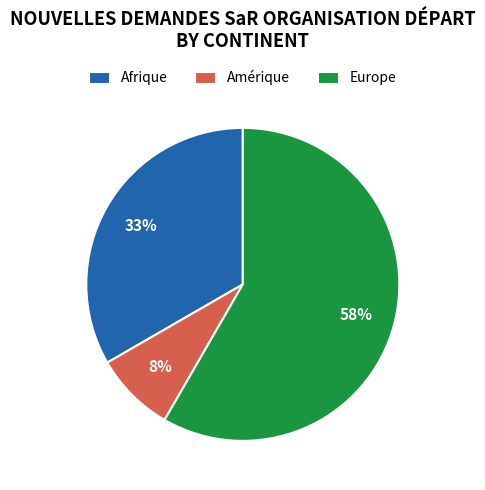

True or false: Europe accounts for 63% of the total.

False